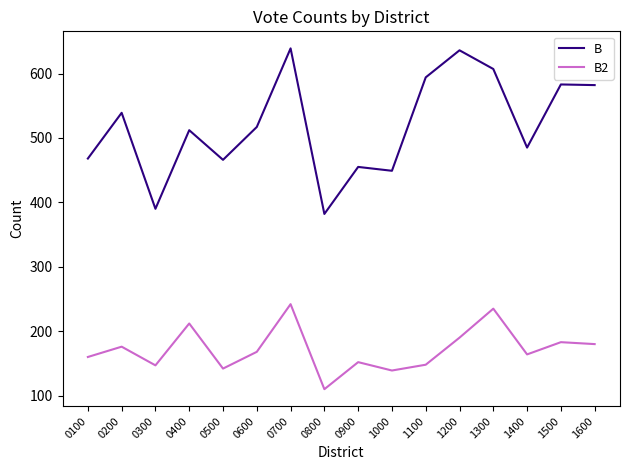

Count the number of data series in this chart.

2